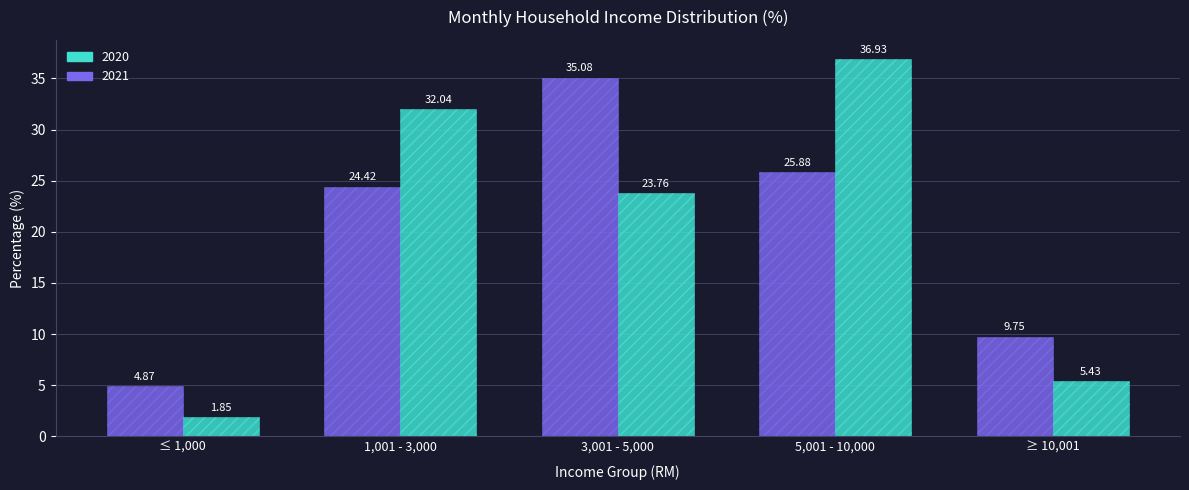

What is the label of the 3rd bar from the right?

3,001 - 5,000